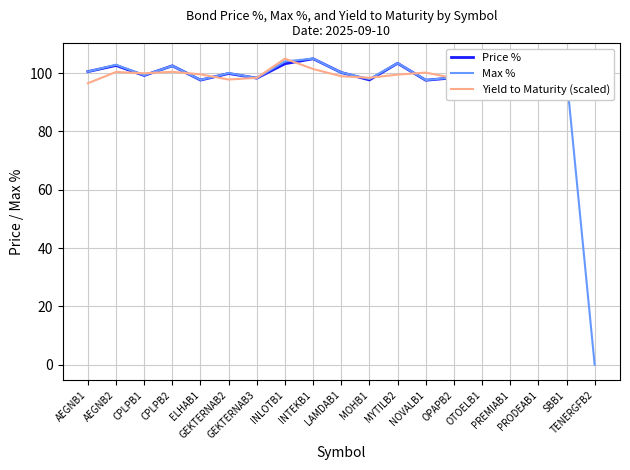

At which label does Yield to Maturity (scaled) reach its minimum?

AEGNB1